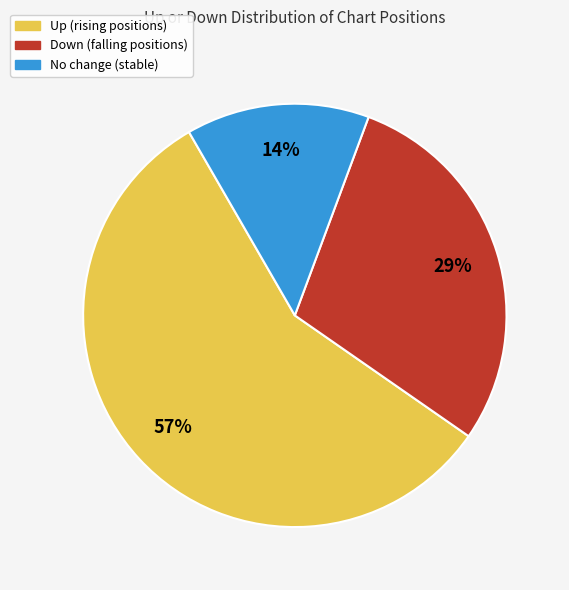

Does any single category account for the majority?

Yes